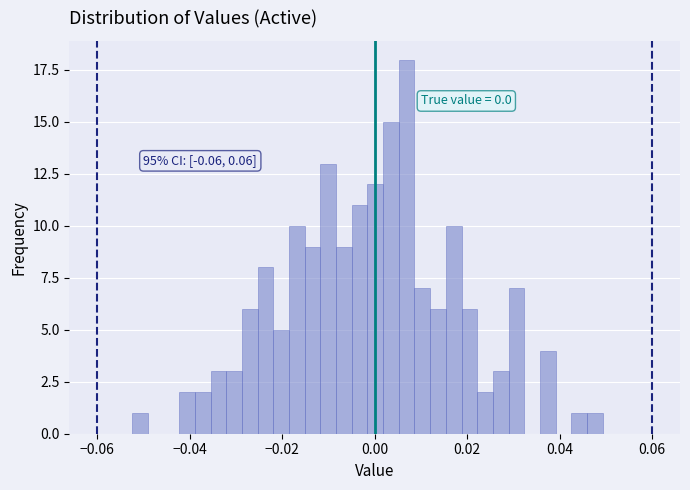

Read against the x-axis, roughly where is the centre of the tallest bar?

0.006